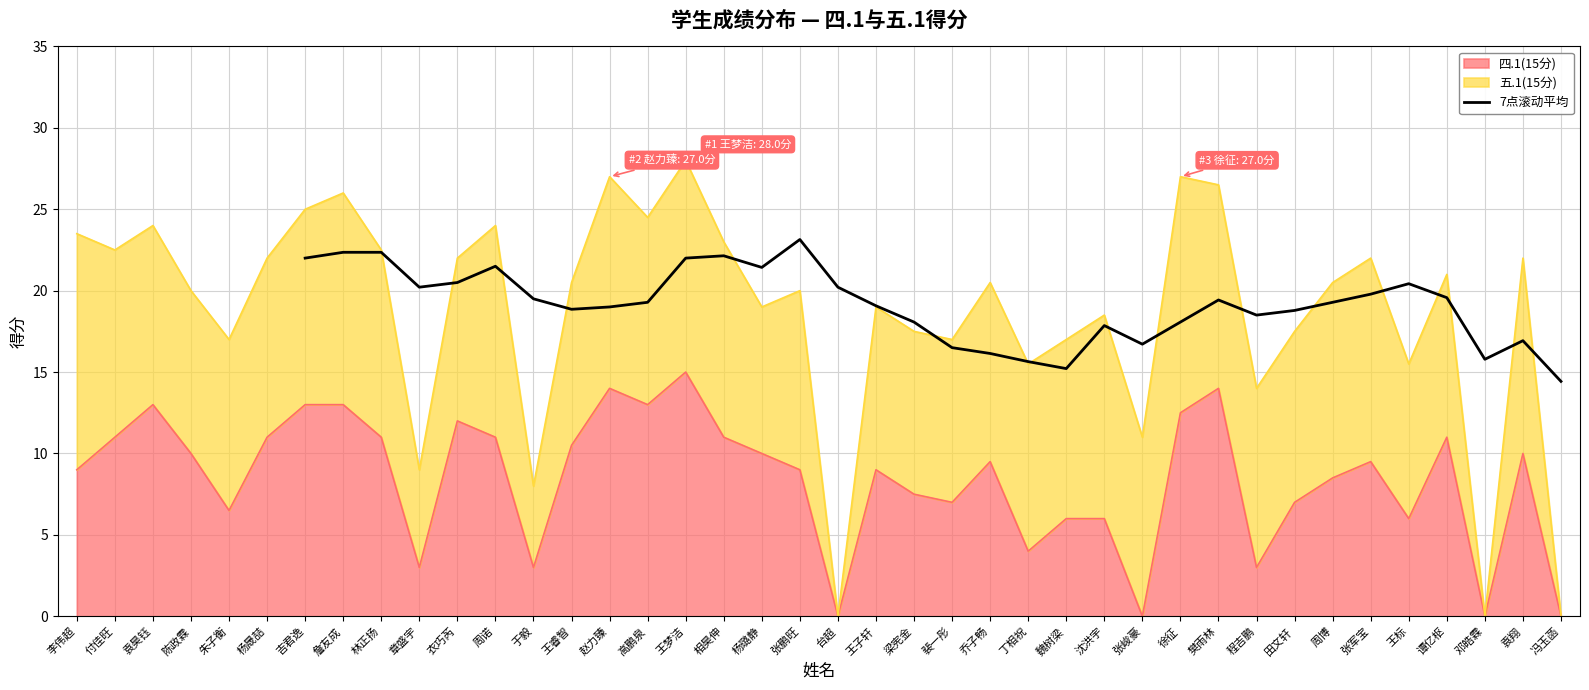

True or false: 7点滚动平均 has a value of 12.2 at 王睿智.

False